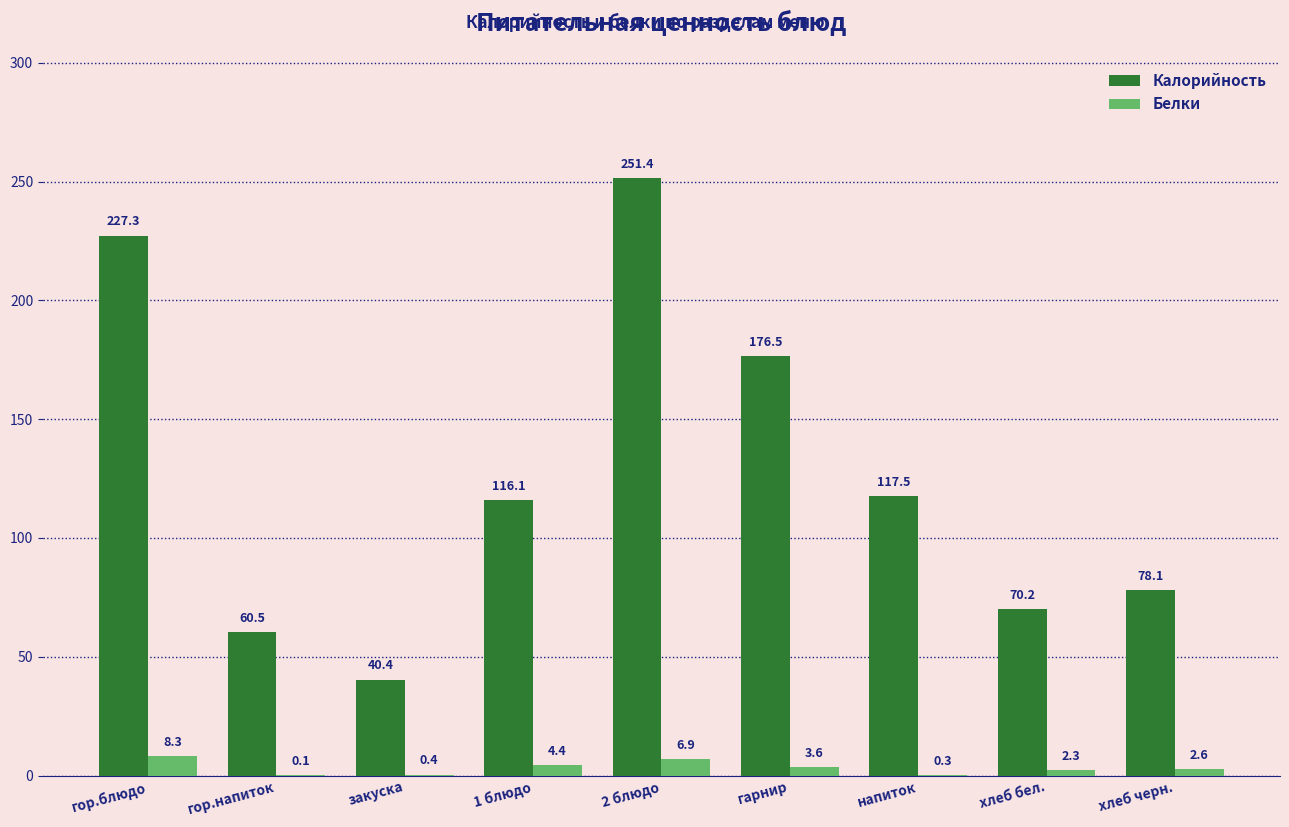

Which series changed the most between гор.напиток and 2 блюдо?

Калорийность